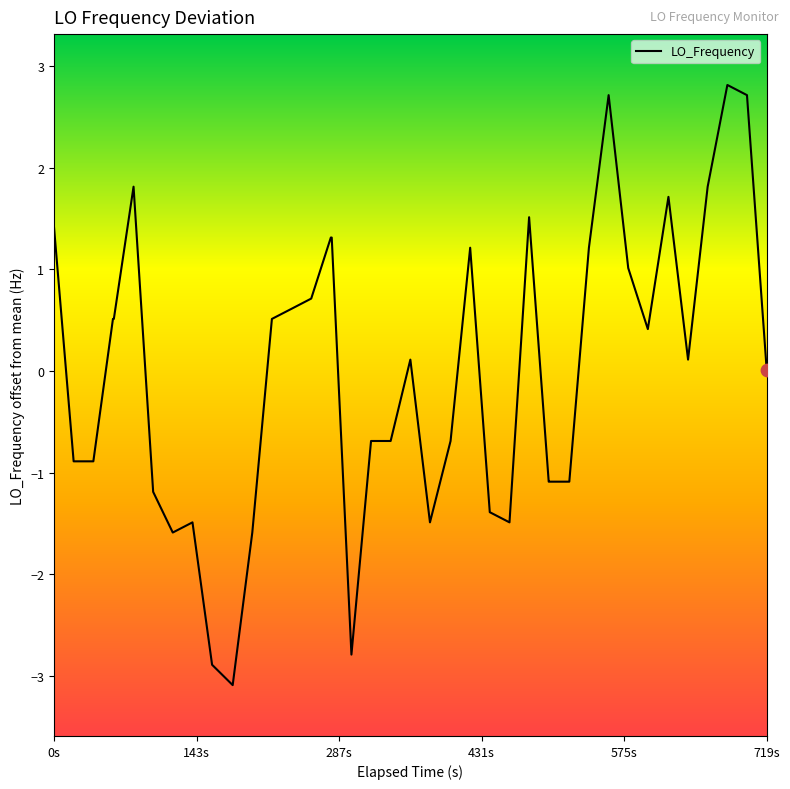

What is the maximum value shown in the chart?

2.8